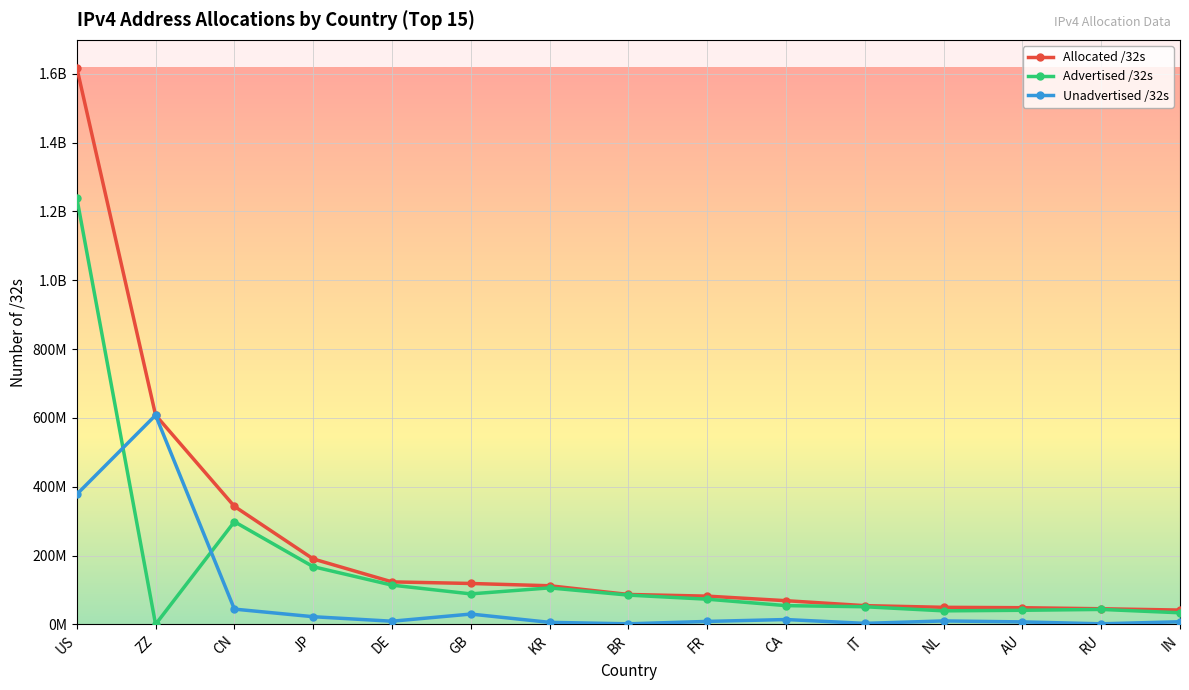

Is the value of Unadvertised /32s at AU greater than the value of Advertised /32s at FR?

No